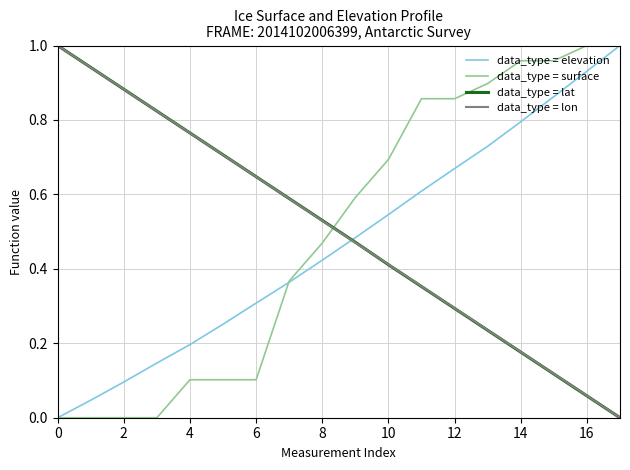

After their last crossing, which series has the higher values: data_type = lat or data_type = elevation?

data_type = elevation